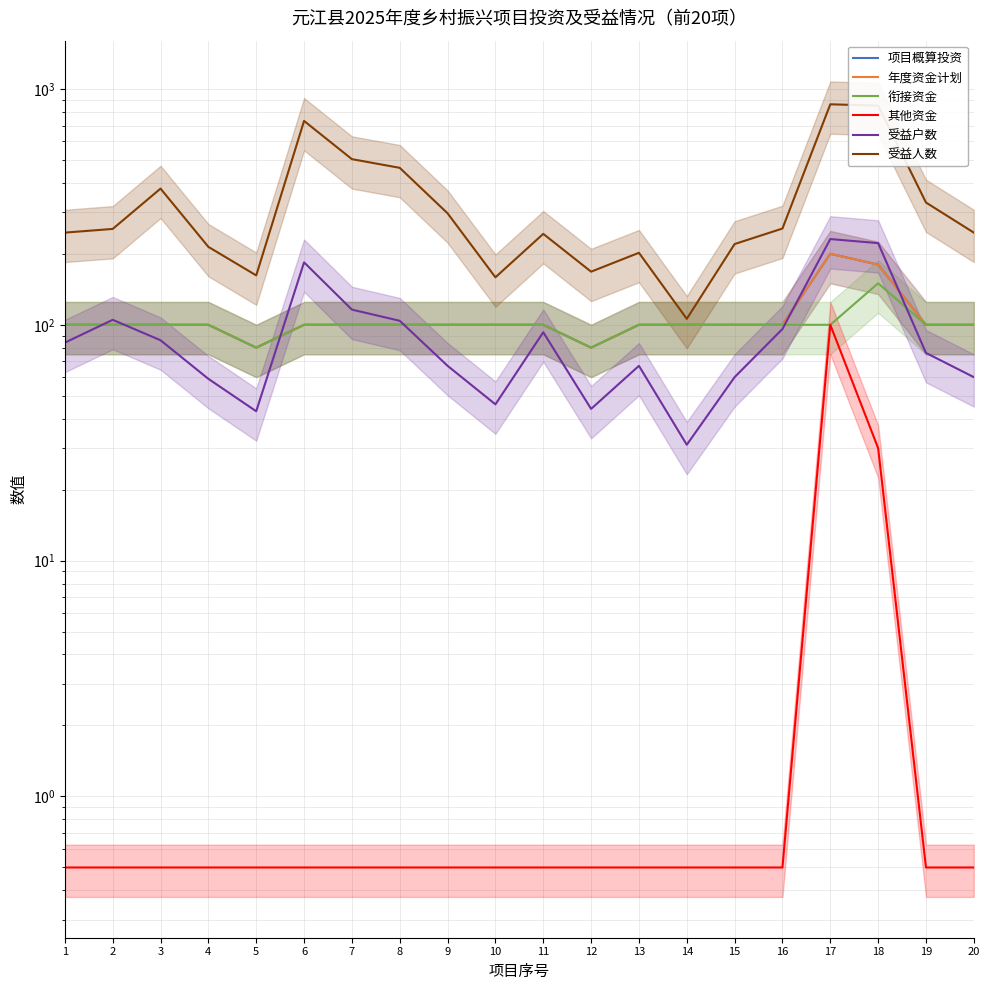

Which category has the highest value across all series?

17